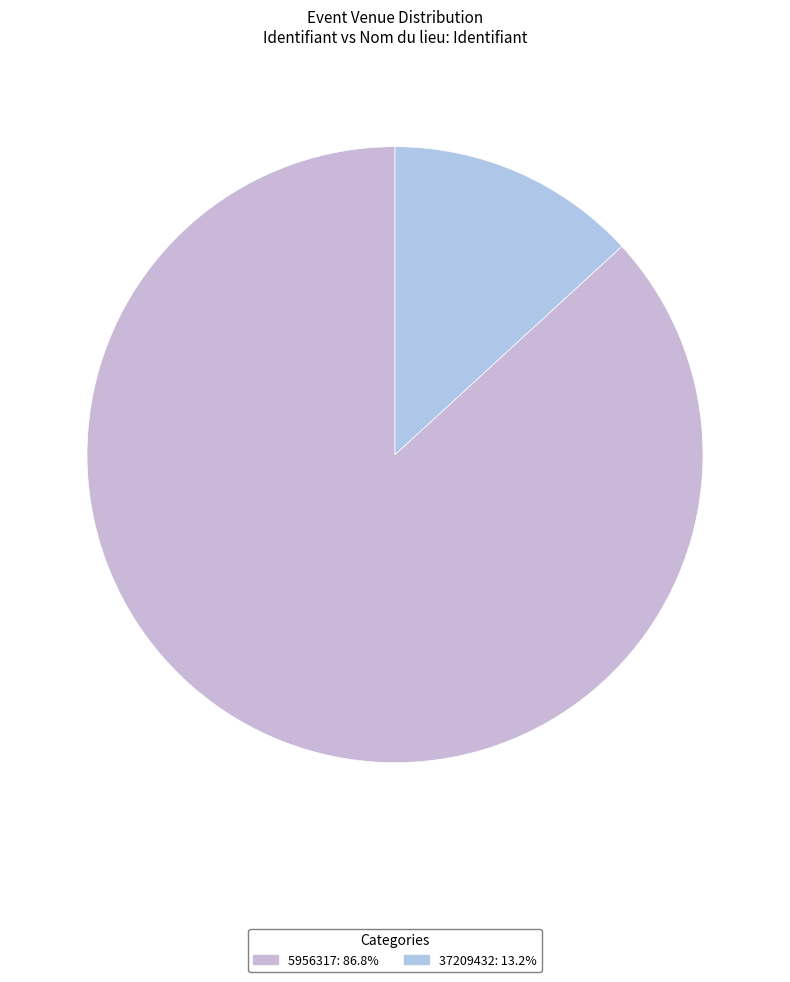

Count the number of slices in the pie.

2